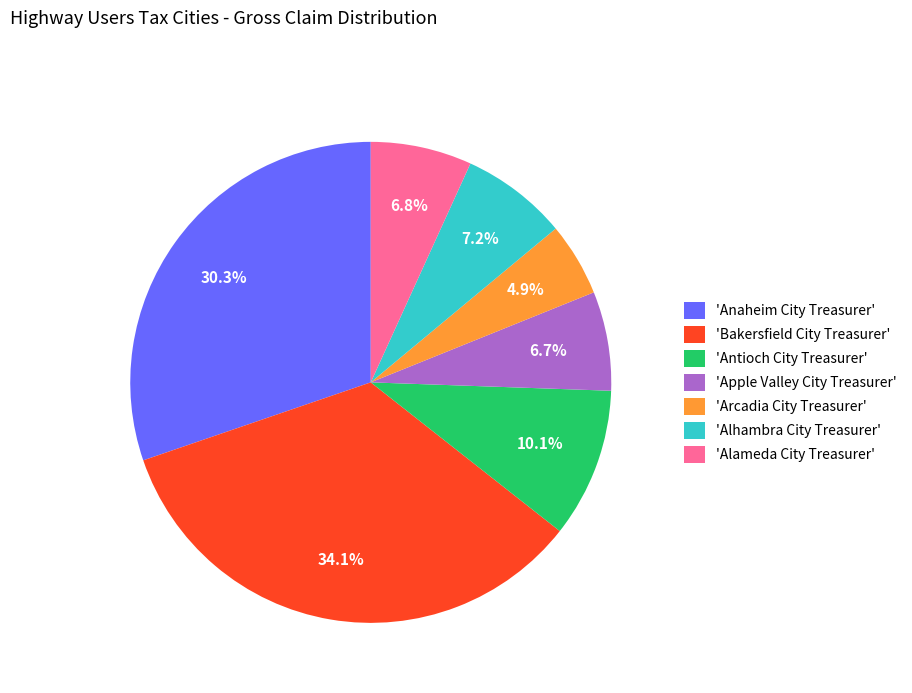

Is 'Antioch City Treasurer' the majority of the pie?

No